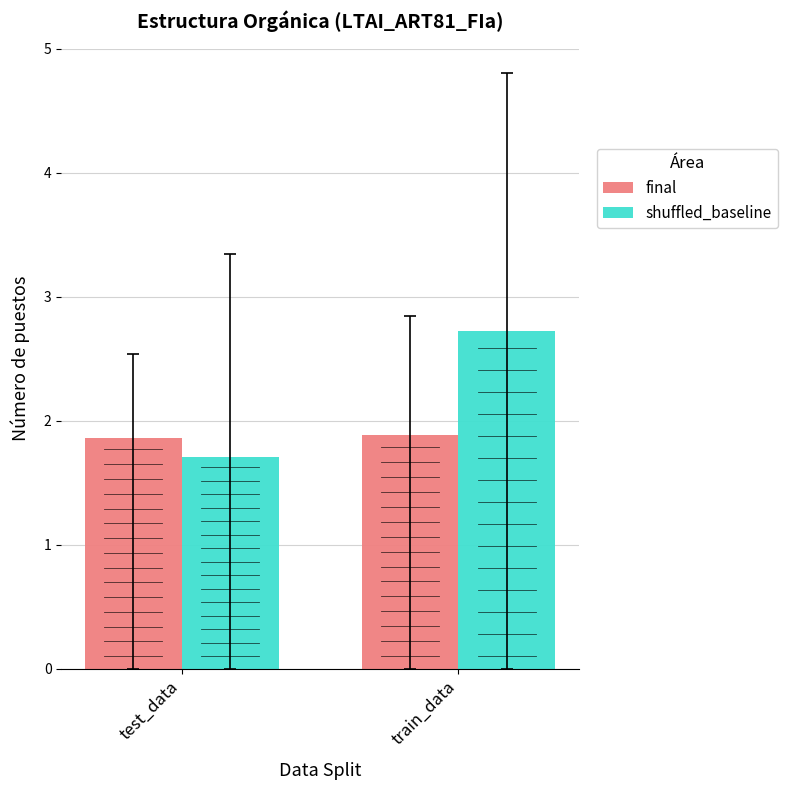

What is the value of the final bar at the 1st from the left?

1.9